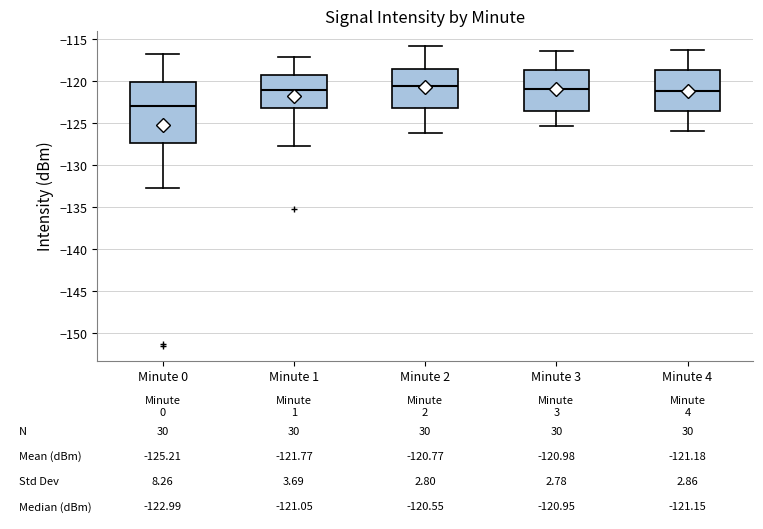

Comparing the boxes themselves (not the whiskers), which one is the tallest?

Minute 0